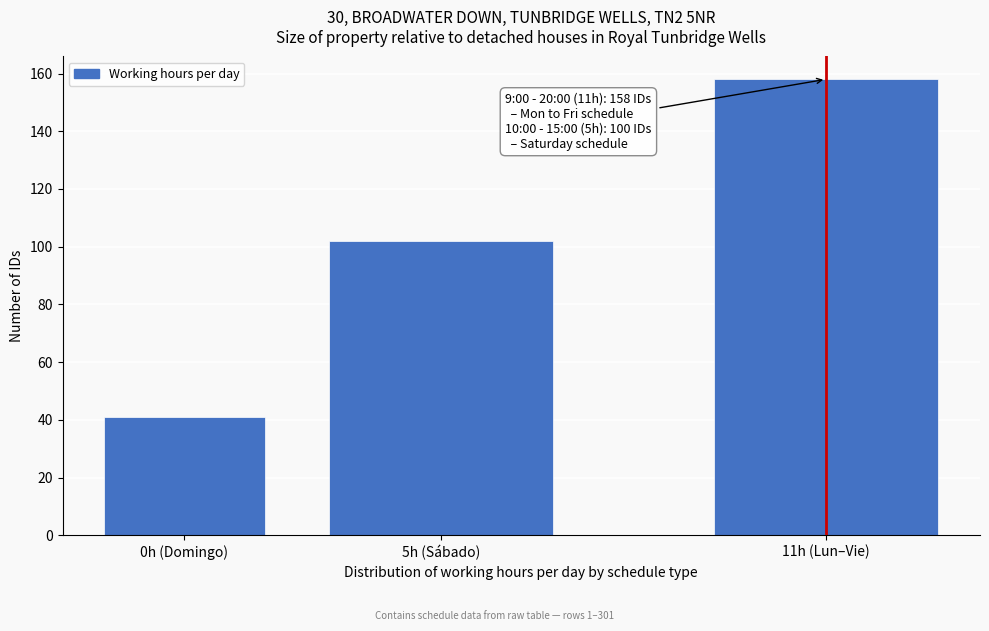

Reading left to right, what are all the values shown in this chart?

0h (Domingo)=41	5h (Sábado)=102	11h (Lun–Vie)=158